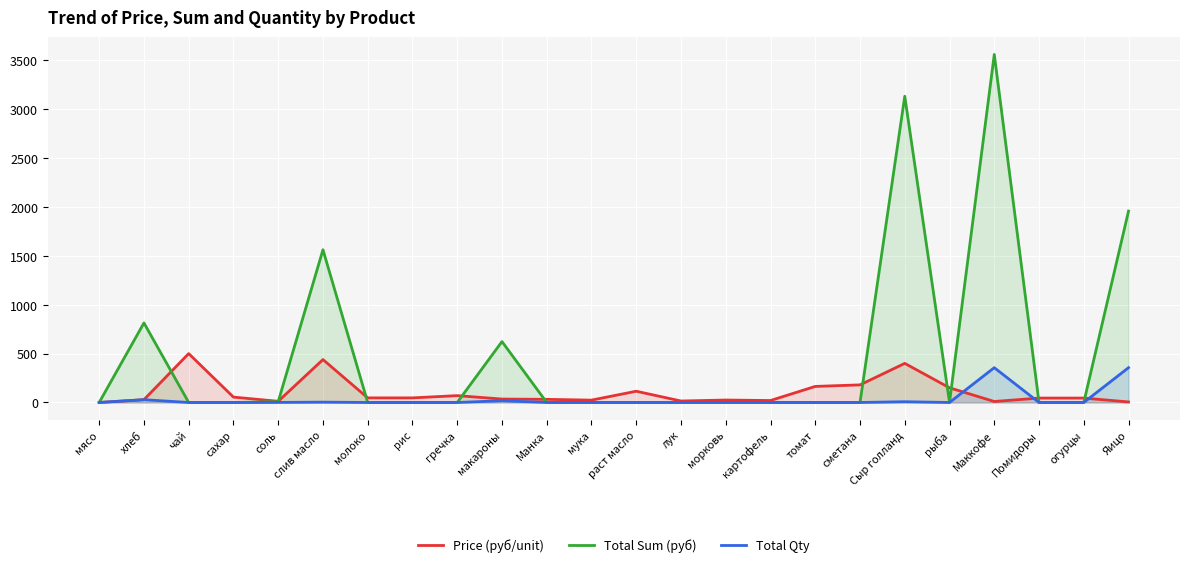

Reading left to right, transcribe all the data shown in this chart.

Price (руб/unit): 0.0	28.6	500.0	55.0	12.0	438.9	47.0	47.0	70.0	35.0	32.0	24.0	115.0	15.0	25.0	20.0	164.3	180.0	400.0	150.0	10.0	45.0	45.0	5.5
Total Sum (руб): 0.0	813.7	0.0	0.0	8.5	1562.4	0.0	0.0	0.0	623.0	0.0	0.0	0.0	0.0	0.0	0.0	0.0	0.0	3132.8	0.0	3560.0	0.0	0.0	1958.0
Total Qty: 0.0	28.5	0.0	0.0	0.7	3.6	0.0	0.0	0.0	17.8	0.0	0.0	0.0	0.0	0.0	0.0	0.0	0.0	7.8	0.0	356.0	0.0	0.0	356.0